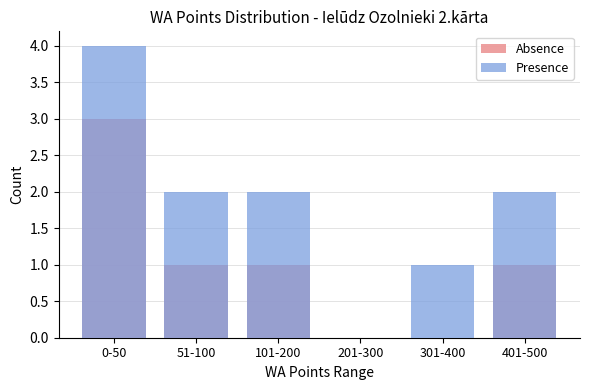

What is the difference between the second highest and minimum values in the Absence series?

1